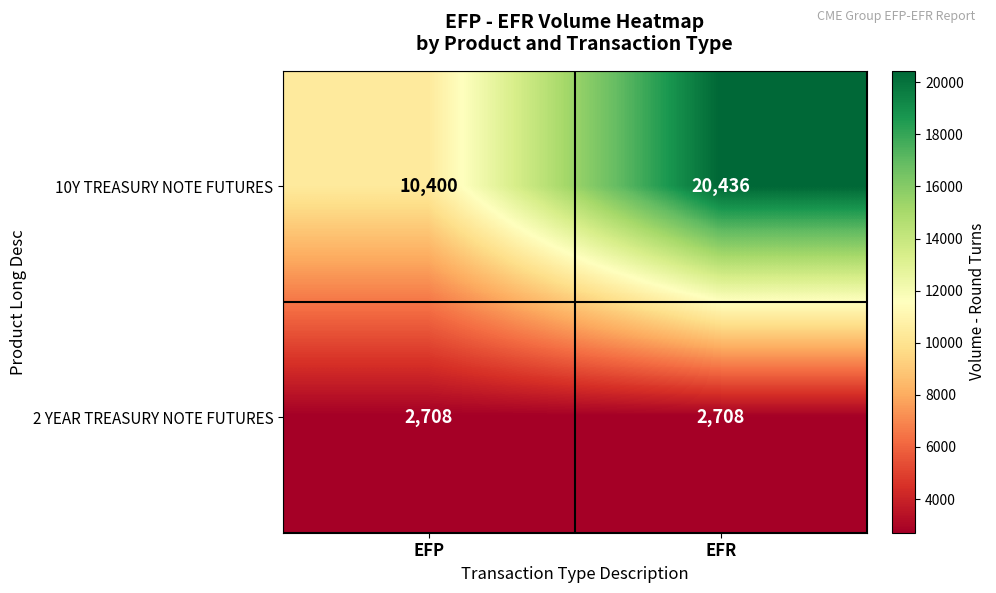

At how many categories does at least one series exceed 3942?

2